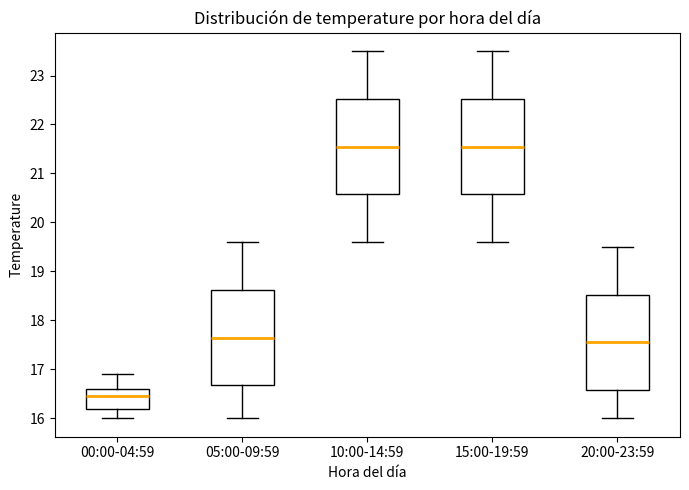

Reading left to right, read every box against the y-axis: the position of its median line, the range the box covers, and the ends of its whiskers. The values are not printed on the chart, so give them approximately, as read against the axis.

00:00-04:59: median 16.5, box 16.2 to 16.6, whiskers 16.0 to 16.9
05:00-09:59: median 17.7, box 16.7 to 18.6, whiskers 16.0 to 19.6
10:00-14:59: median 21.6, box 20.6 to 22.5, whiskers 19.6 to 23.5
15:00-19:59: median 21.6, box 20.6 to 22.5, whiskers 19.6 to 23.5
20:00-23:59: median 17.6, box 16.6 to 18.5, whiskers 16.0 to 19.5